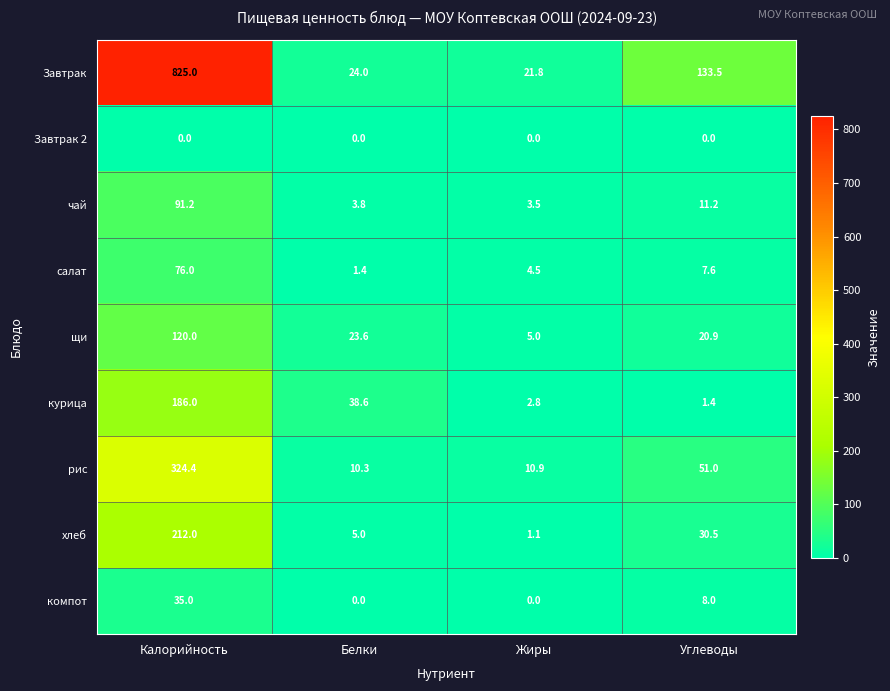

Between Белки and Углеводы, which series saw the biggest shift?

Завтрак